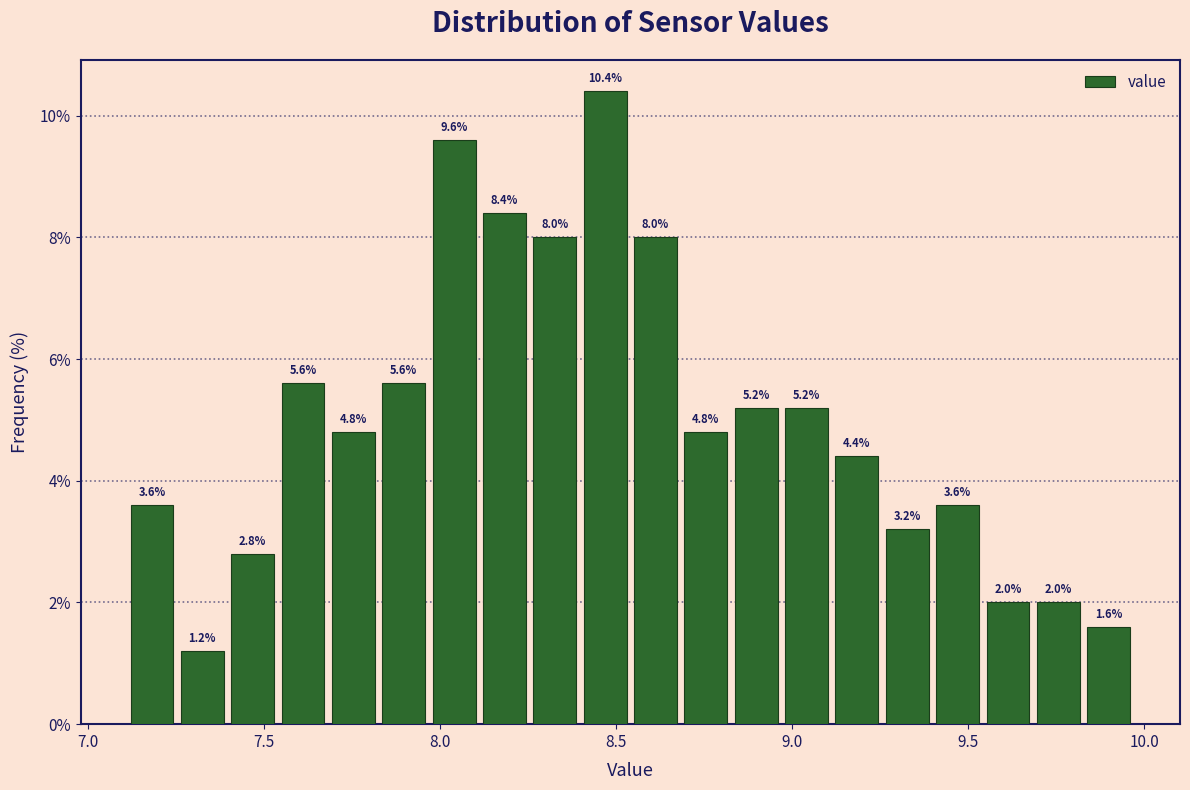

Read against the x-axis, roughly where is the centre of the tallest bar?

8.45